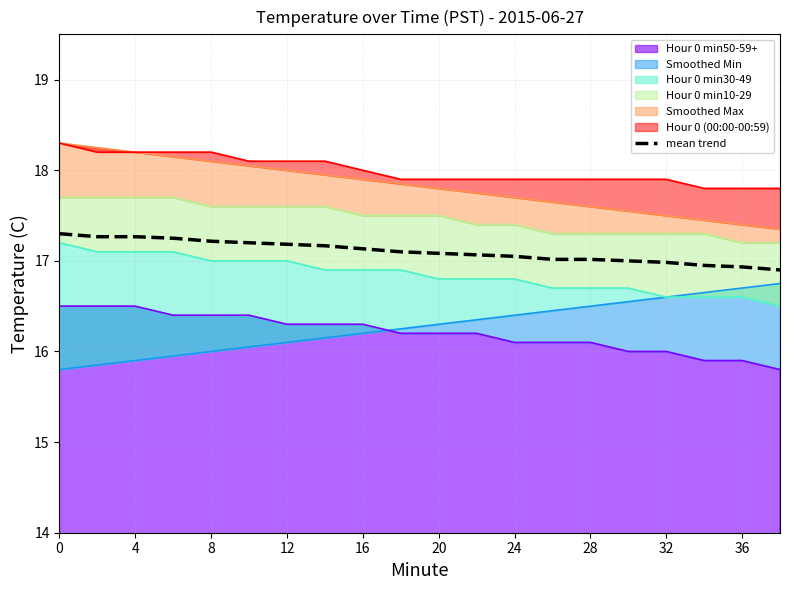

What is the change in value from 13 to 17?

-0.1